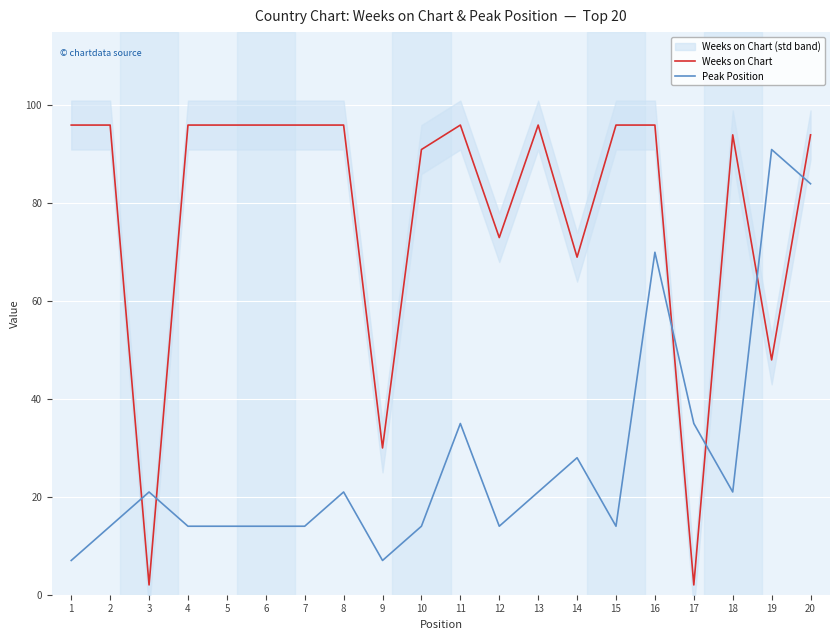

Which series changed the most between 5 and 8?

Peak Position